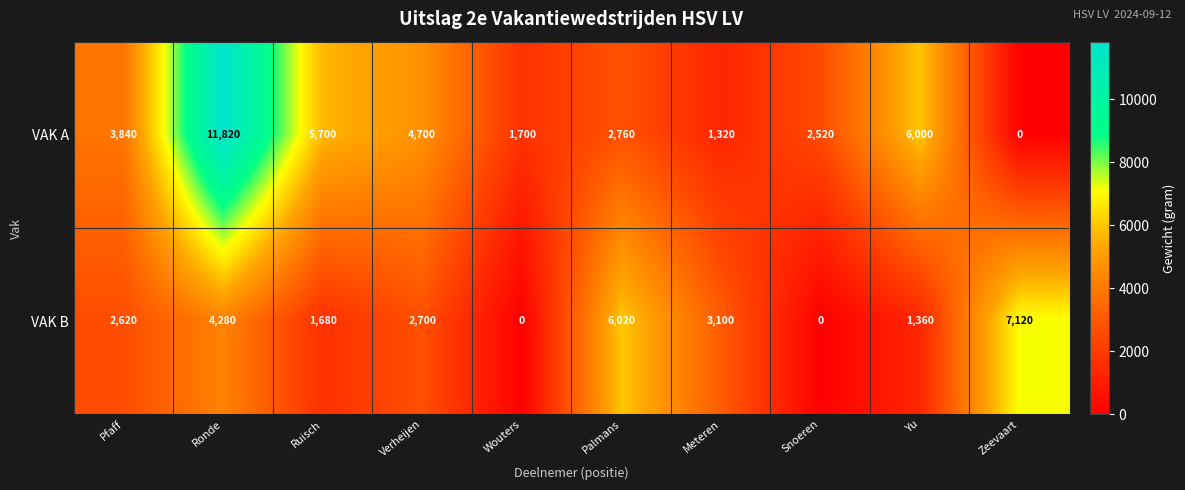

True or false: VAK B has a value of 4299 at Verheijen.

False